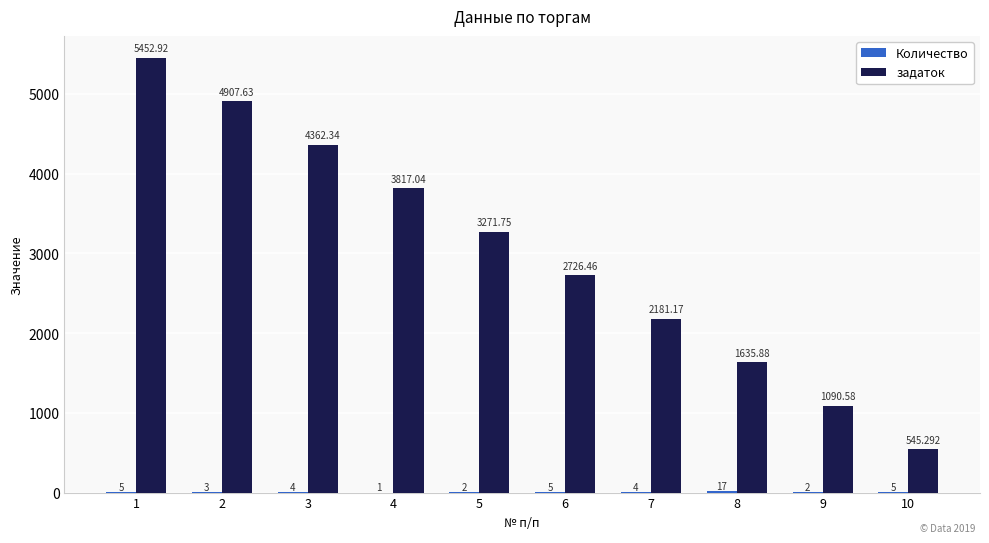

Which series changed the most between 1 and 2?

задаток